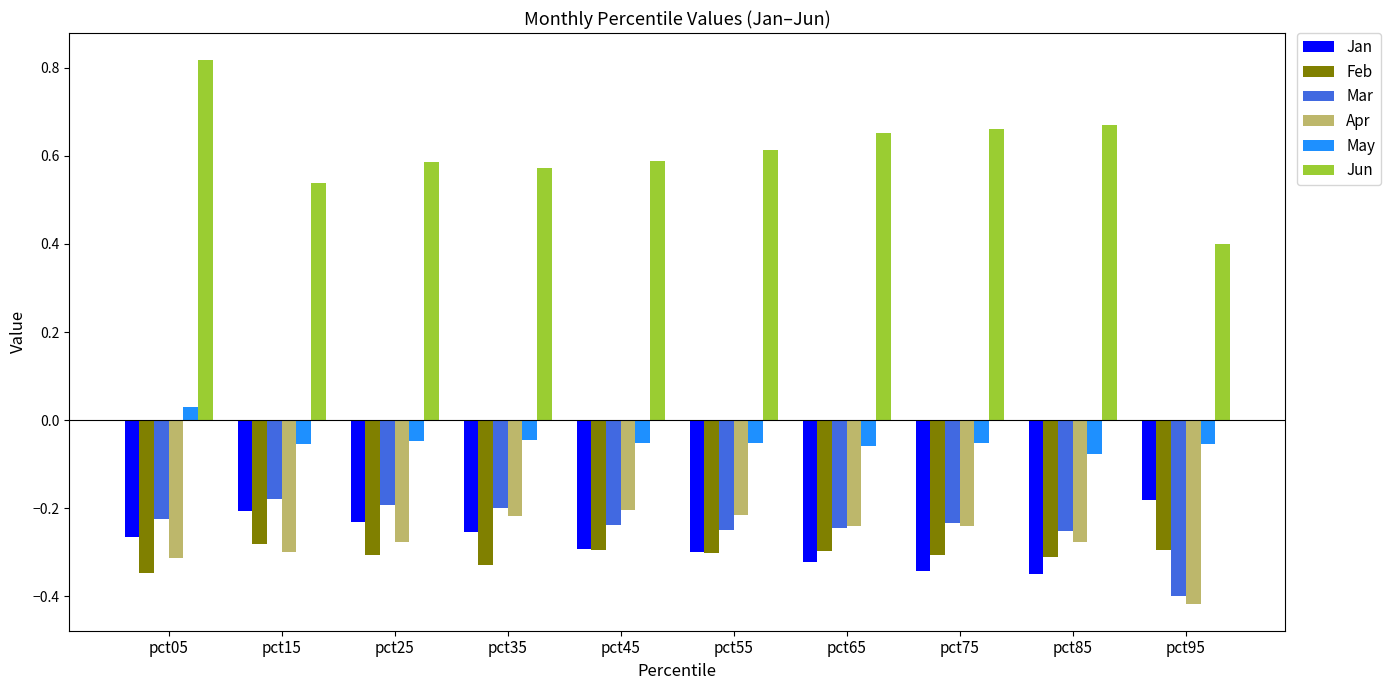

At which label is Jun closest to 0?

pct95